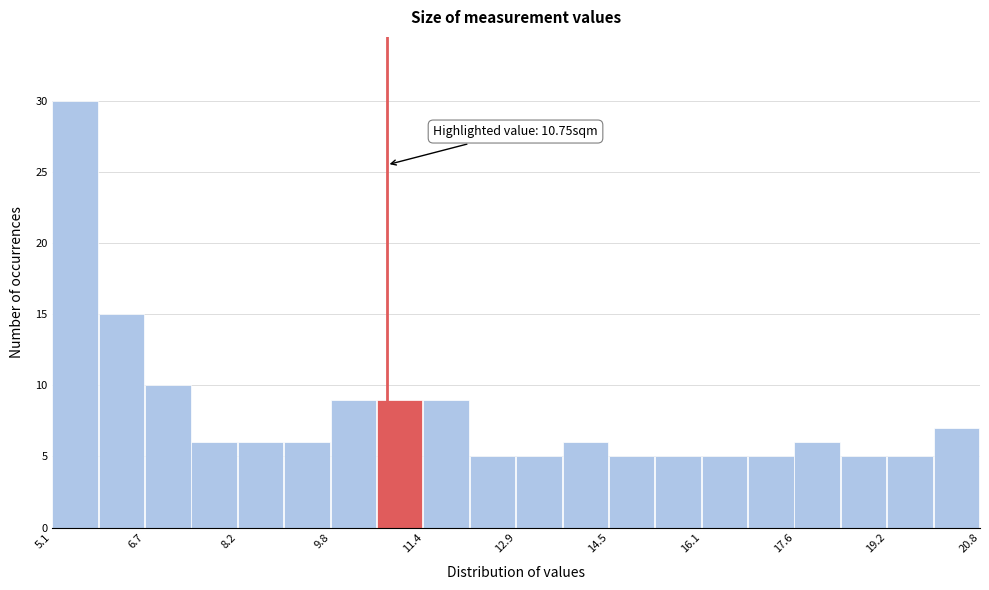

Around what value on the x-axis is the tallest bar? Give the approximate position of its centre, as read against the axis.

5.4